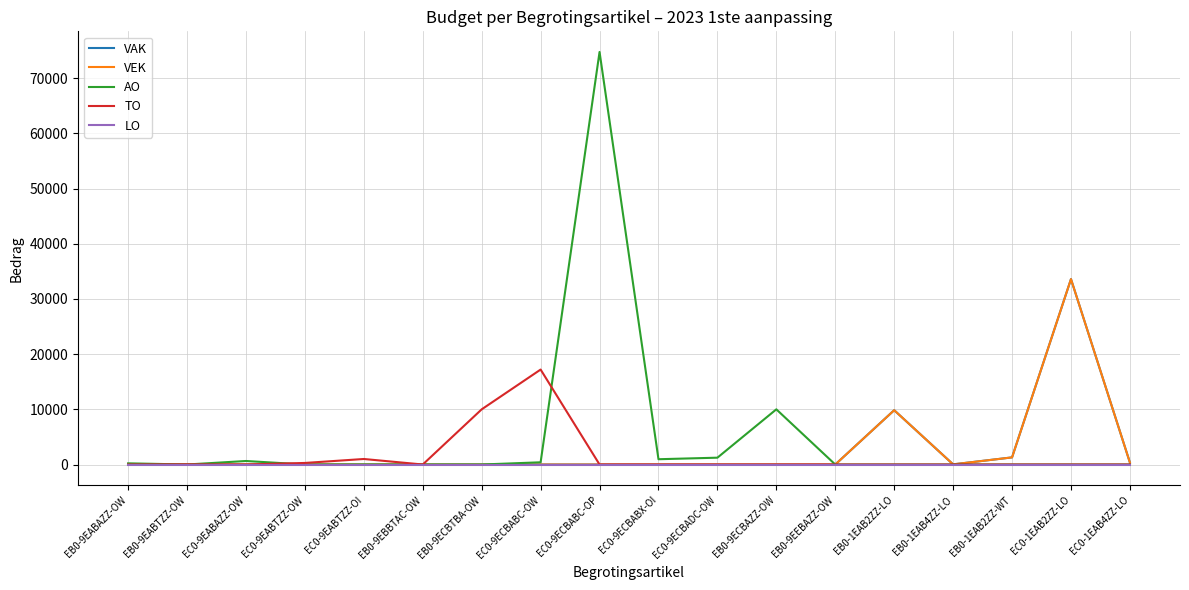

What position from the left is EC0-9ECBABX-OI?

10